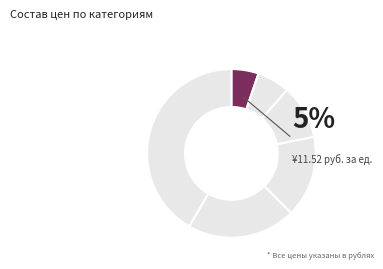

To the nearest percent, what is the difference between the largest and smallest slice percentages?

36%